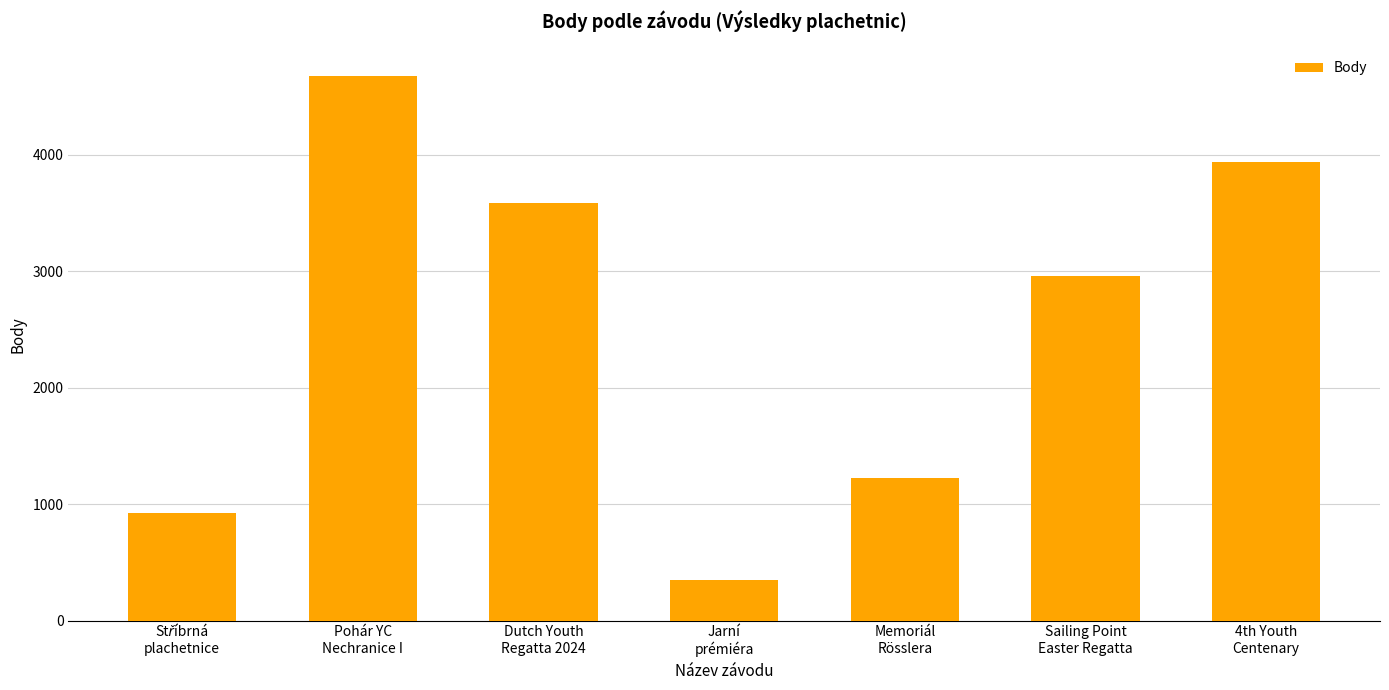

What is the maximum value shown in the chart?

4678